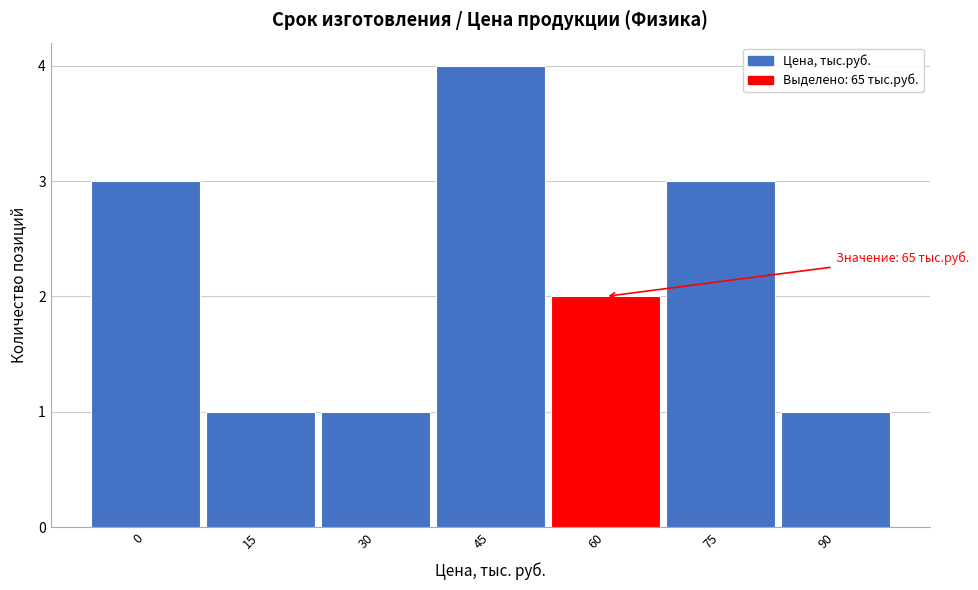

Reading left to right, transcribe all the data shown in this chart.

3	1	1	4	2	3	1